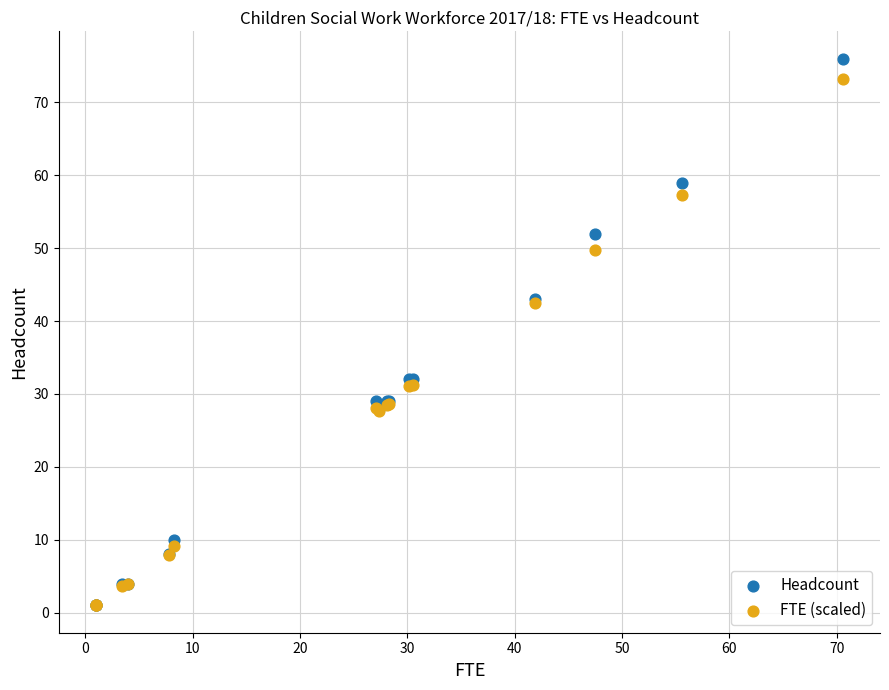

Which series has the largest Y range (max minus min)?

Headcount